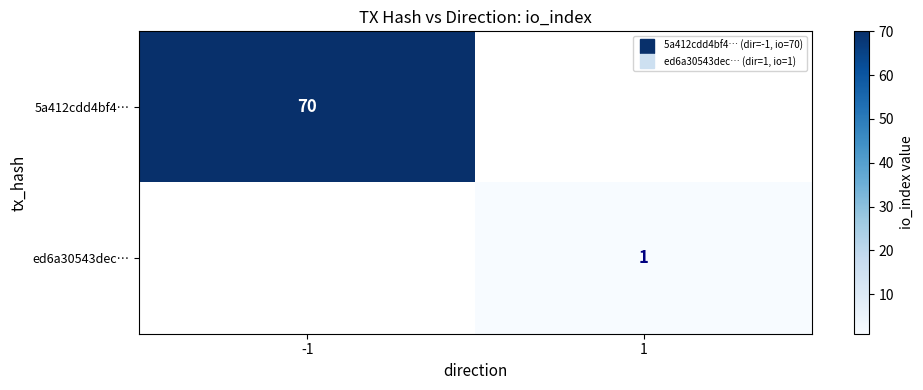

What is the greatest value displayed?

70.0